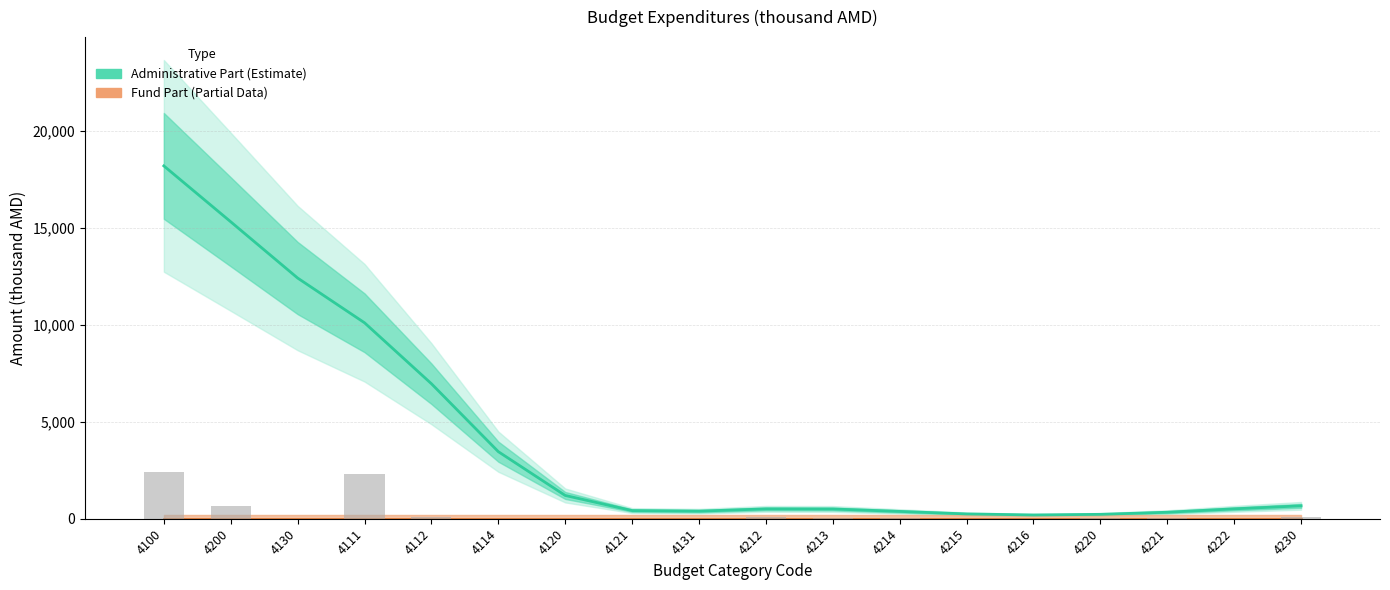

What is the label of the 6th bar from the right?

4215